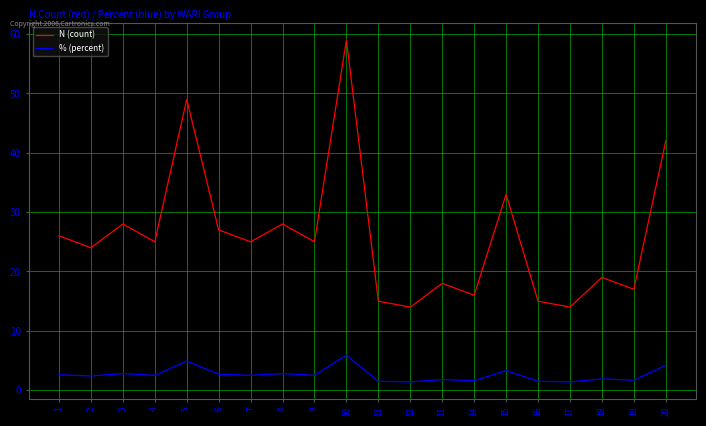

Rank the series at 18 from highest to lowest value.

N (count), % (percent)